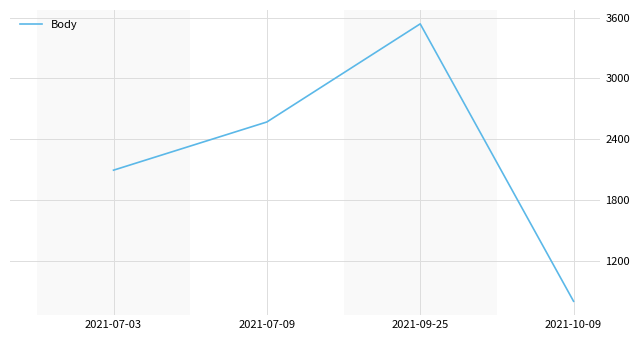

What is the change in value from 2021-09-25 to 2021-10-09?

-2734